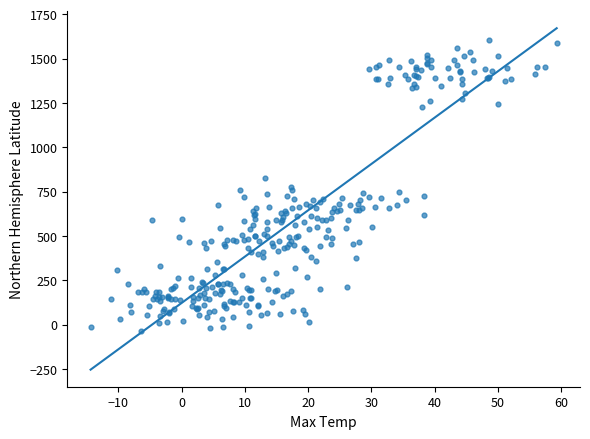

What is the range of X values (max minus min)?

73.7